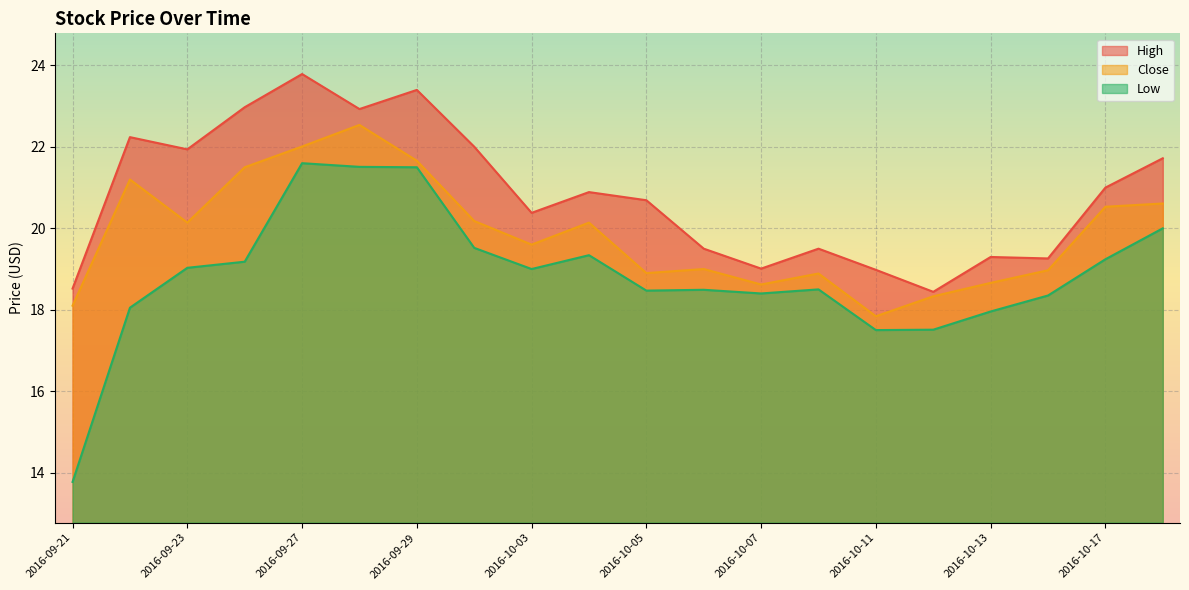

How many lines are shown in the chart?

3